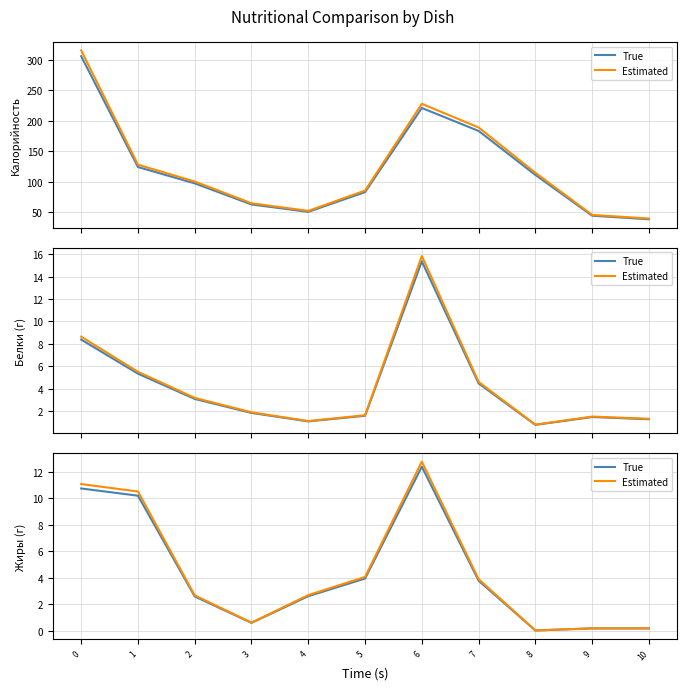

What are all the series names shown in the legend?

True, Estimated